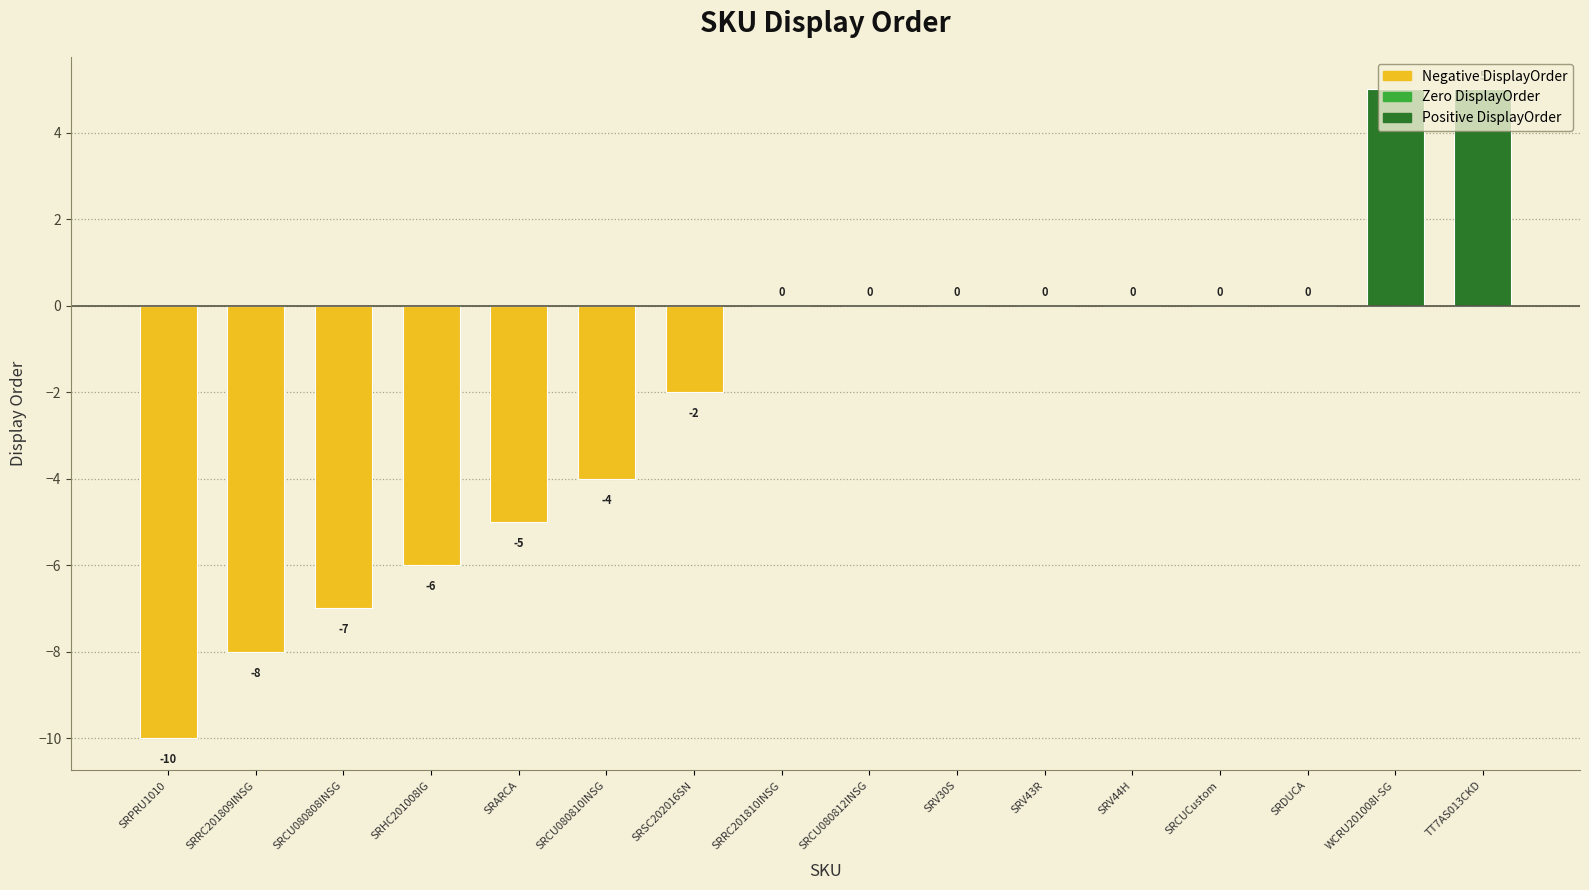

Count the number of categories in the chart.

16